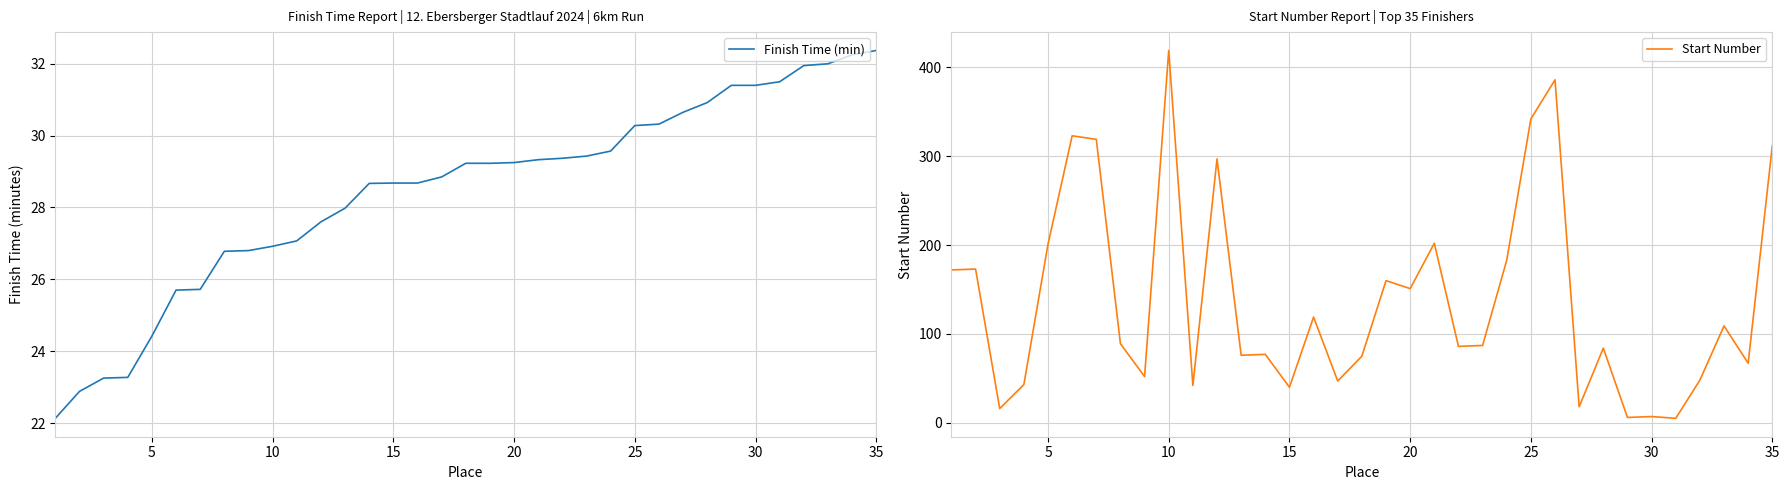

How many lines are shown in the chart?

2